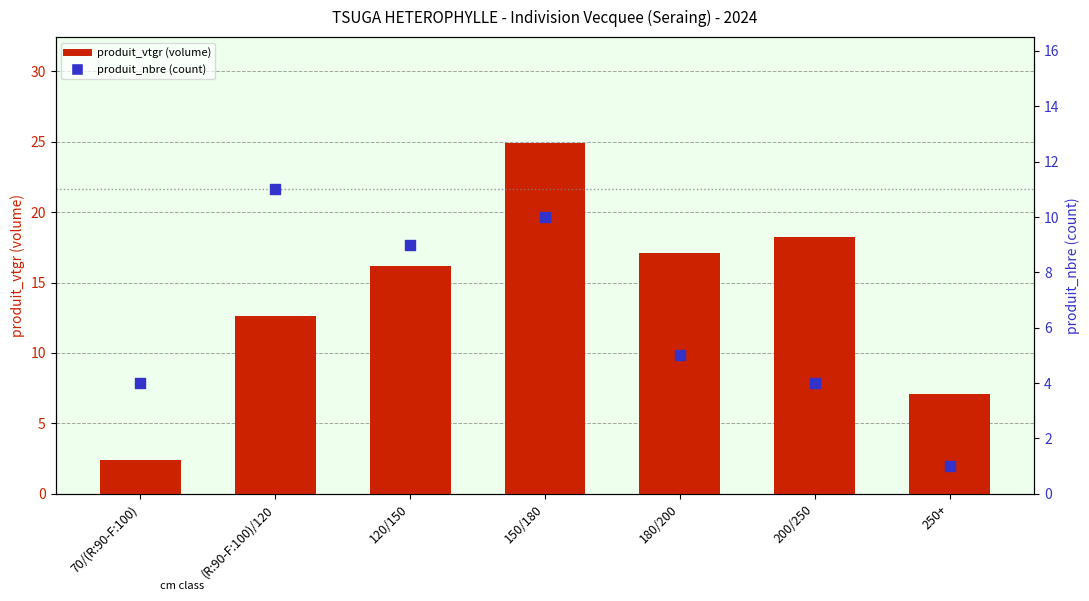

At how many categories does at least one series exceed 22?

1